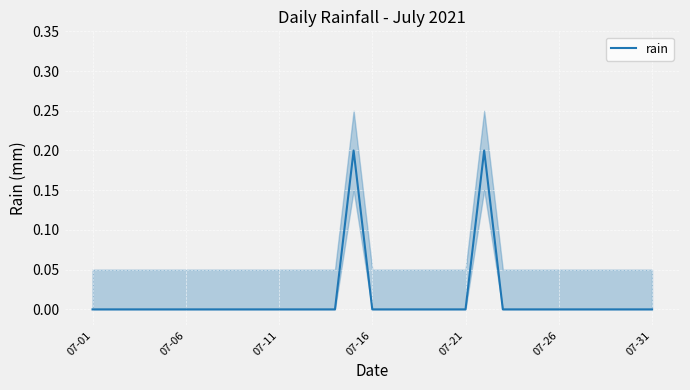

Reading right to left, extract all data points from this chart.

0.0	0.0	0.0	0.0	0.0	0.0	0.0	0.0	0.0	0.2	0.0	0.0	0.0	0.0	0.0	0.0	0.2	0.0	0.0	0.0	0.0	0.0	0.0	0.0	0.0	0.0	0.0	0.0	0.0	0.0	0.0